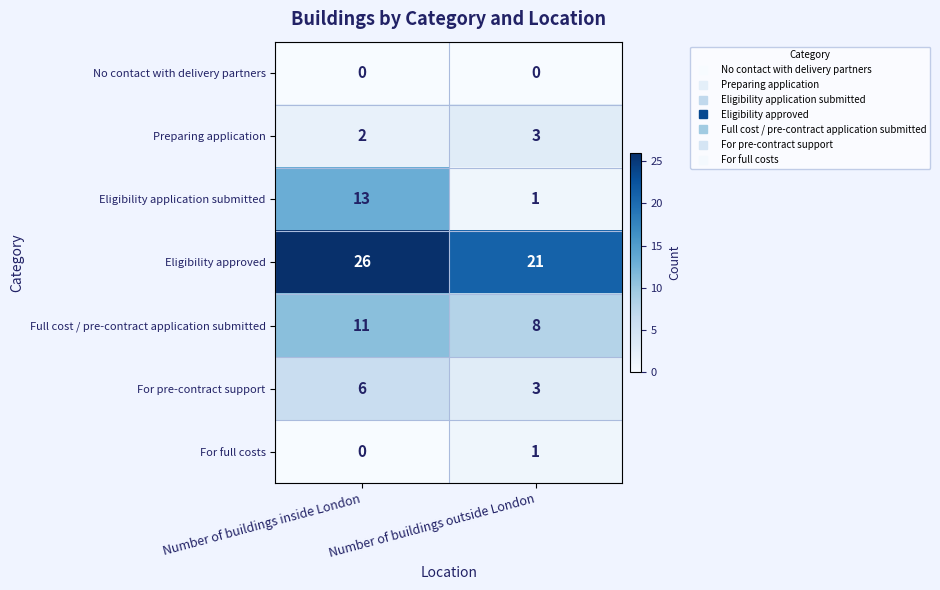

What is the sum of all Eligibility application submitted values?

14